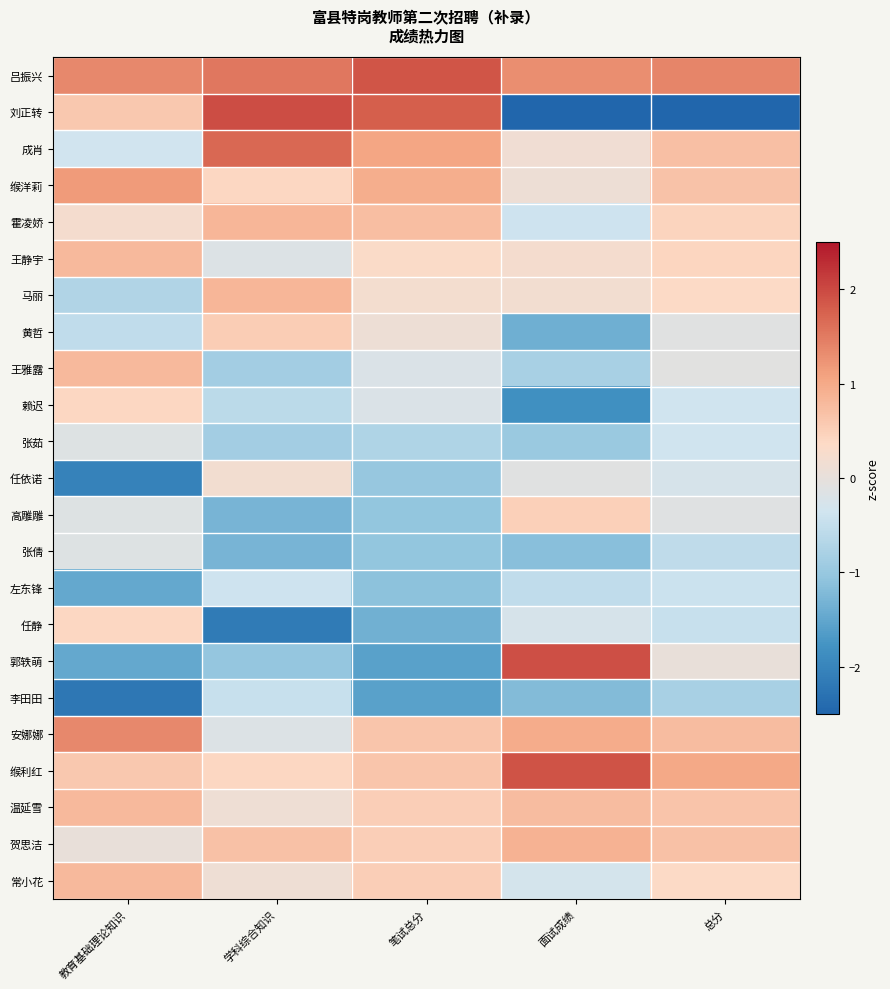

Reading left to right, what are all the values shown in this chart?

吕振兴: 教育基础理论知识=1.4	学科综合知识=1.5	笔试总分=1.9	面试成绩=1.3	总分=1.4
刘正转: 教育基础理论知识=0.6	学科综合知识=2.0	笔试总分=1.8	面试成绩=-2.5	总分=-3.9
成肖: 教育基础理论知识=-0.3	学科综合知识=1.7	笔试总分=1.1	面试成绩=0.1	总分=0.7
缑洋莉: 教育基础理论知识=1.2	学科综合知识=0.4	笔试总分=0.9	面试成绩=0.1	总分=0.7
霍凌娇: 教育基础理论知识=0.2	学科综合知识=0.8	笔试总分=0.7	面试成绩=-0.4	总分=0.4
王静宇: 教育基础理论知识=0.8	学科综合知识=-0.2	笔试总分=0.3	面试成绩=0.2	总分=0.4
马丽: 教育基础理论知识=-0.7	学科综合知识=0.8	笔试总分=0.2	面试成绩=0.2	总分=0.4
黄哲: 教育基础理论知识=-0.5	学科综合知识=0.5	笔试总分=0.1	面试成绩=-1.4	总分=-0.1
王雅露: 教育基础理论知识=0.8	学科综合知识=-0.9	笔试总分=-0.2	面试成绩=-0.8	总分=-0.1
赖迟: 教育基础理论知识=0.4	学科综合知识=-0.6	笔试总分=-0.2	面试成绩=-1.8	总分=-0.4
张茹: 教育基础理论知识=-0.2	学科综合知识=-0.9	笔试总分=-0.7	面试成绩=-1.0	总分=-0.4
任依诺: 教育基础理论知识=-2.0	学科综合知识=0.2	笔试总分=-1.0	面试成绩=-0.1	总分=-0.3
高雕雕: 教育基础理论知识=-0.2	学科综合知识=-1.3	笔试总分=-1.1	面试成绩=0.5	总分=-0.1
张倩: 教育基础理论知识=-0.2	学科综合知识=-1.3	笔试总分=-1.1	面试成绩=-1.1	总分=-0.6
左东锋: 教育基础理论知识=-1.5	学科综合知识=-0.4	笔试总分=-1.1	面试成绩=-0.5	总分=-0.4
任静: 教育基础理论知识=0.4	学科综合知识=-2.2	笔试总分=-1.4	面试成绩=-0.3	总分=-0.5
郭轶萌: 教育基础理论知识=-1.5	学科综合知识=-1.0	笔试总分=-1.6	面试成绩=2.0	总分=0.0
李田田: 教育基础理论知识=-2.2	学科综合知识=-0.5	笔试总分=-1.6	面试成绩=-1.2	总分=-0.8
安娜娜: 教育基础理论知识=1.4	学科综合知识=-0.2	笔试总分=0.6	面试成绩=1.0	总分=0.8
缑利红: 教育基础理论知识=0.6	学科综合知识=0.4	笔试总分=0.6	面试成绩=1.9	总分=1.0
温延雪: 教育基础理论知识=0.8	学科综合知识=0.1	笔试总分=0.5	面试成绩=0.8	总分=0.6
贺思洁: 教育基础理论知识=0.0	学科综合知识=0.7	笔试总分=0.5	面试成绩=0.9	总分=0.7
常小花: 教育基础理论知识=0.8	学科综合知识=0.1	笔试总分=0.5	面试成绩=-0.3	总分=0.4